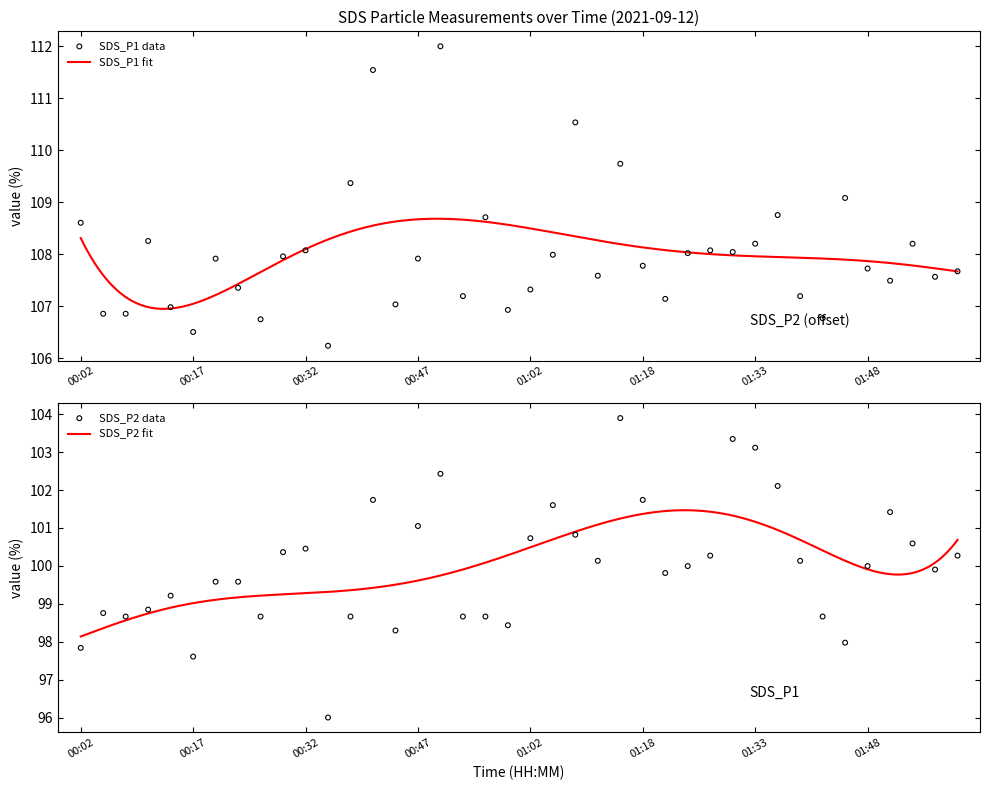

At how many categories does at least one series exceed 109?

6